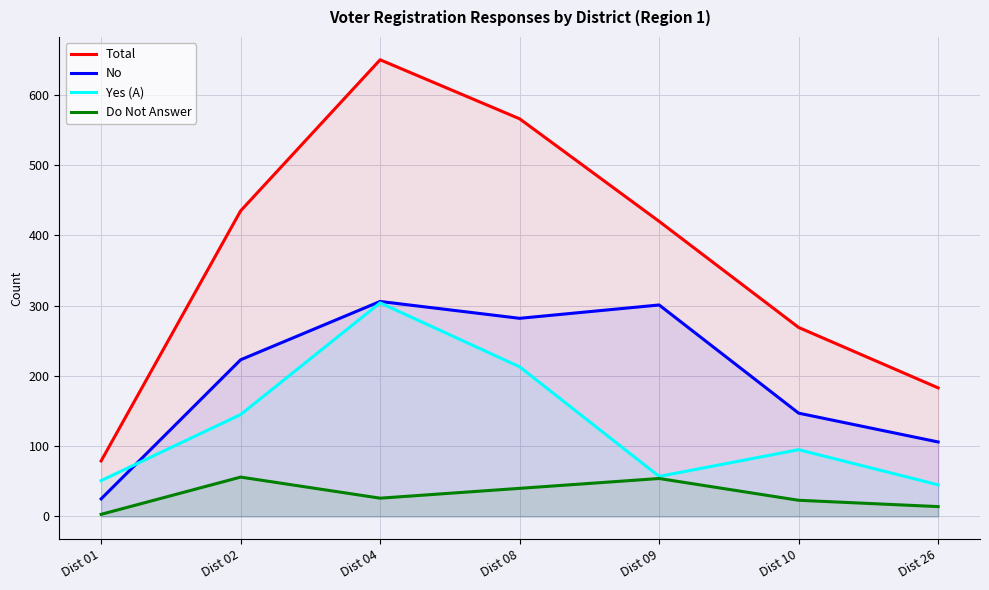

What is the value of the Total point at the 4th from the left?

566